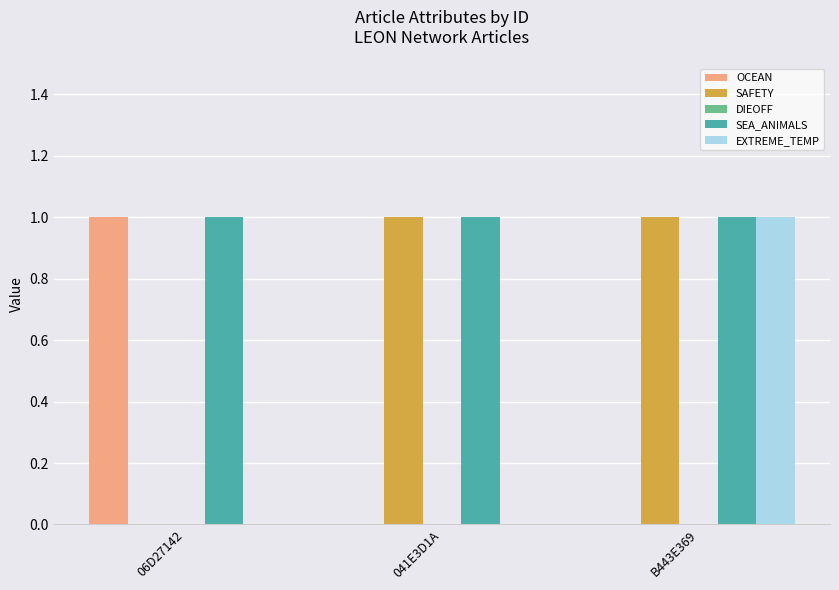

Reading left to right, list all the values displayed in this chart.

OCEAN: 06D27142=1	041E3D1A=0	B443E369=0
SAFETY: 06D27142=0	041E3D1A=1	B443E369=1
SEA_ANIMALS: 06D27142=1	041E3D1A=1	B443E369=1
EXTREME_TEMP: 06D27142=0	041E3D1A=0	B443E369=1